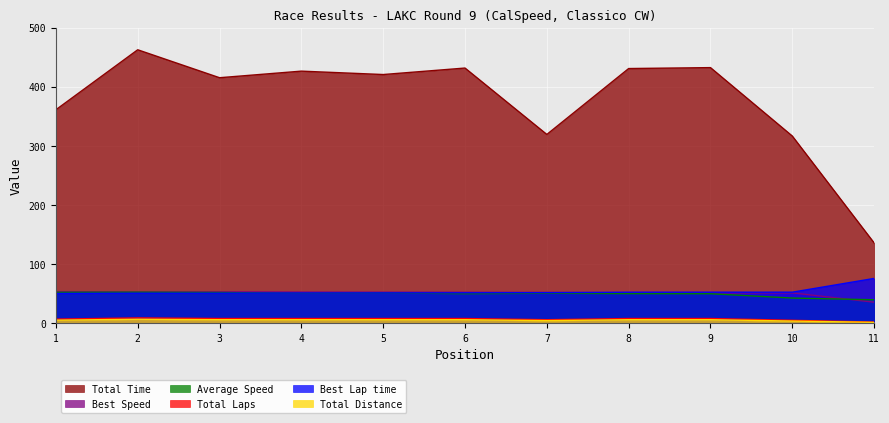

Which category has the highest value in the Best Lap time series?

11